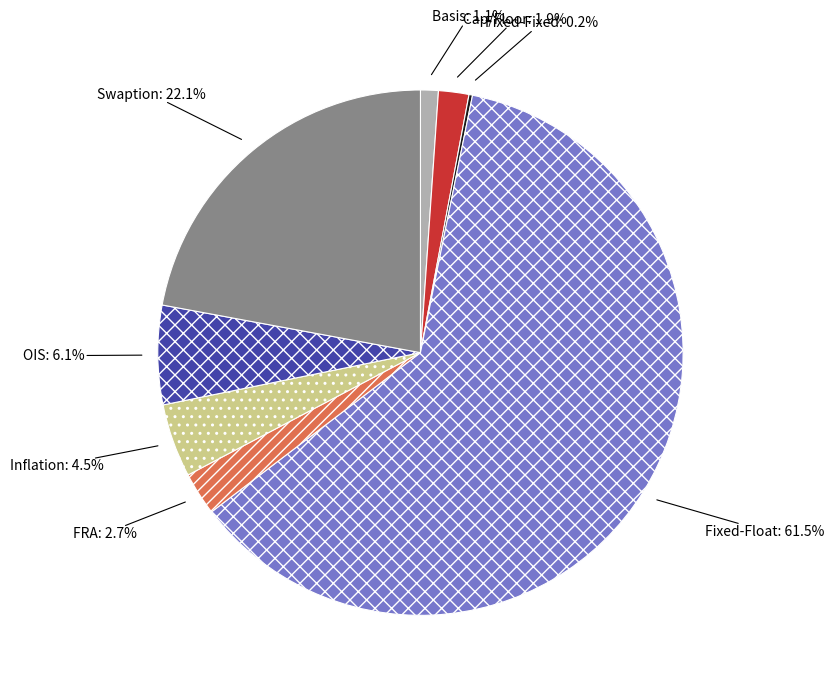

To the nearest percent, what percentage of the pie is FRA?

3%